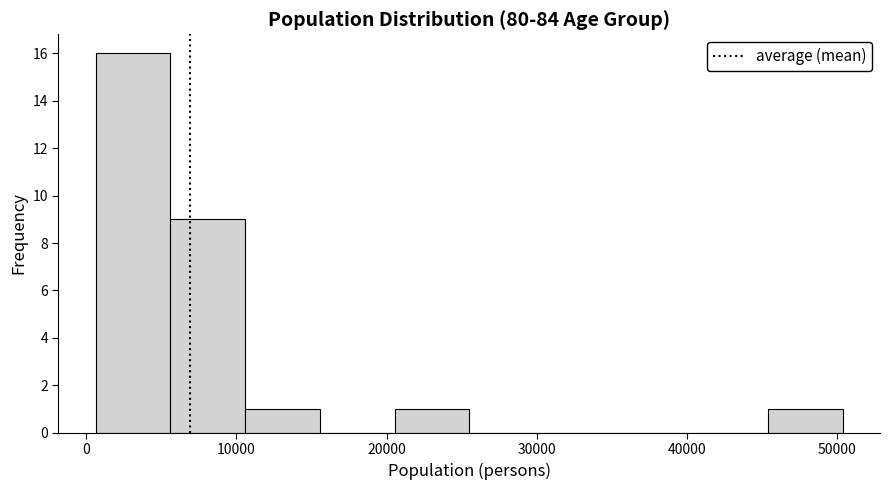

Which range on the x-axis has the tallest bar?

1000 to 6000